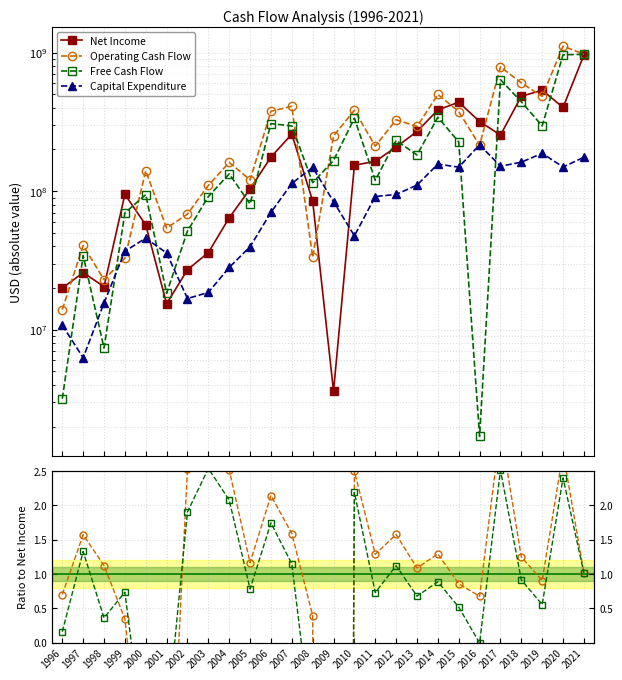

At which category does Free Cash Flow reach its first local valley?

1998